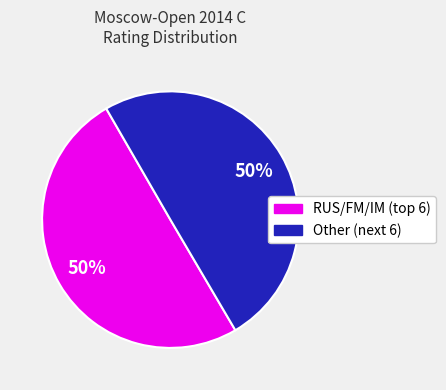

To the nearest percent, what is the average slice percentage?

50%